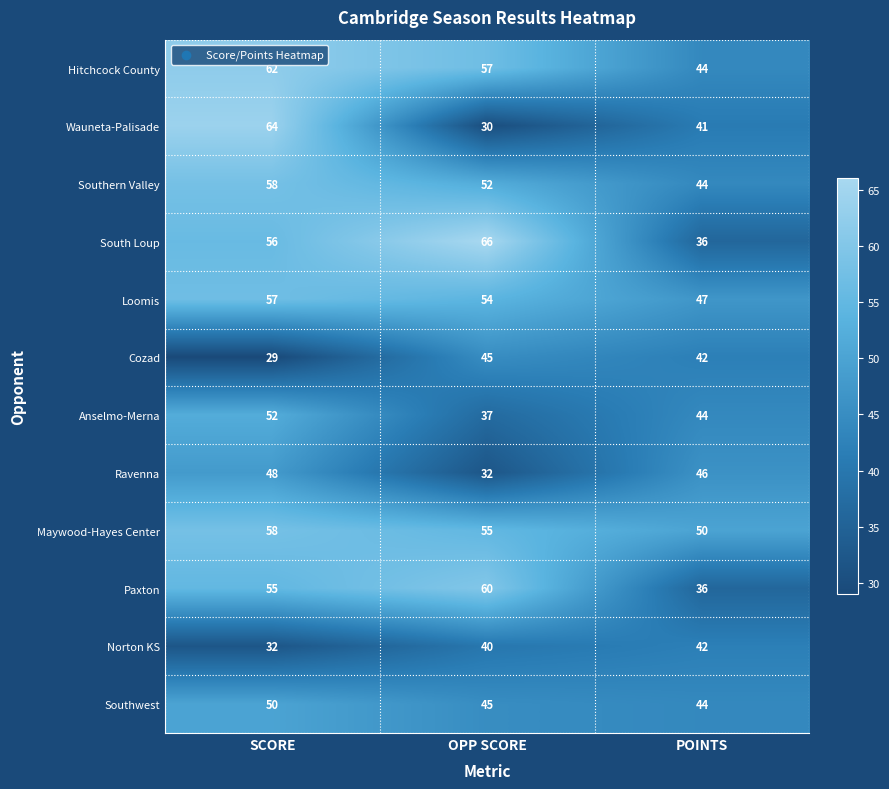

How many South Loup values are between 36 and 66?

3